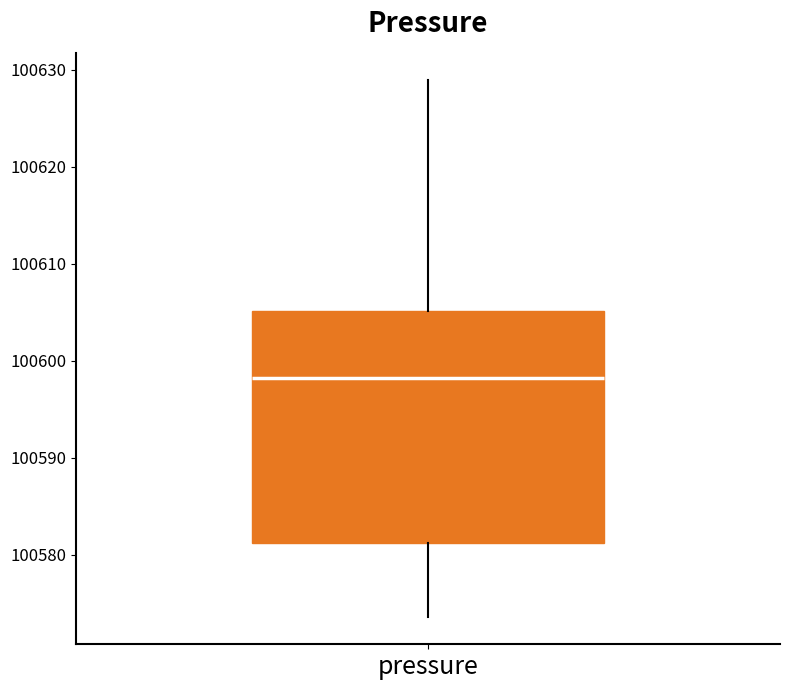

Read this box plot against the y-axis: the position of the median line, the range covered by the box, and the ends of both whiskers. The values are not printed on the chart, so give them approximately, as read against the axis.

median 100598, box 100581 to 100605, whiskers 100574 to 100629